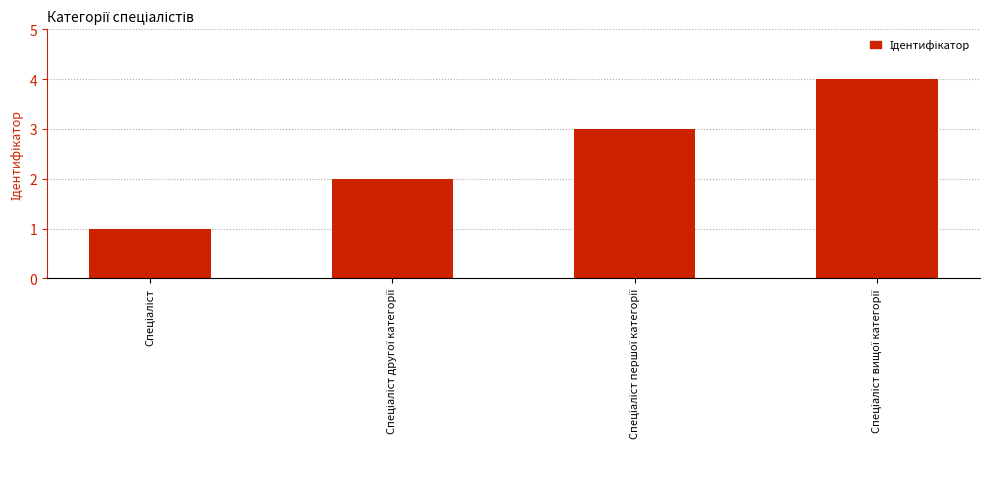

What is the maximum value shown in the chart?

4